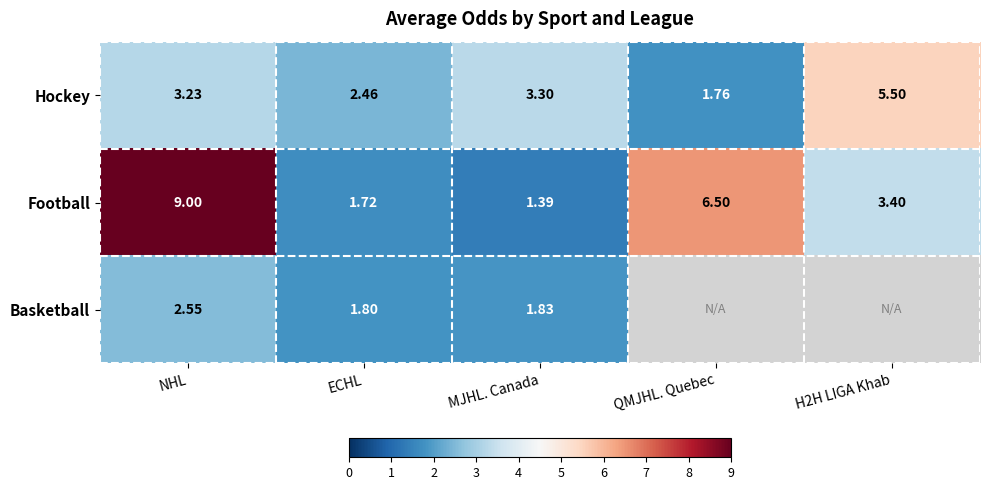

At which label is Football closest to 5?

QMJHL. Quebec